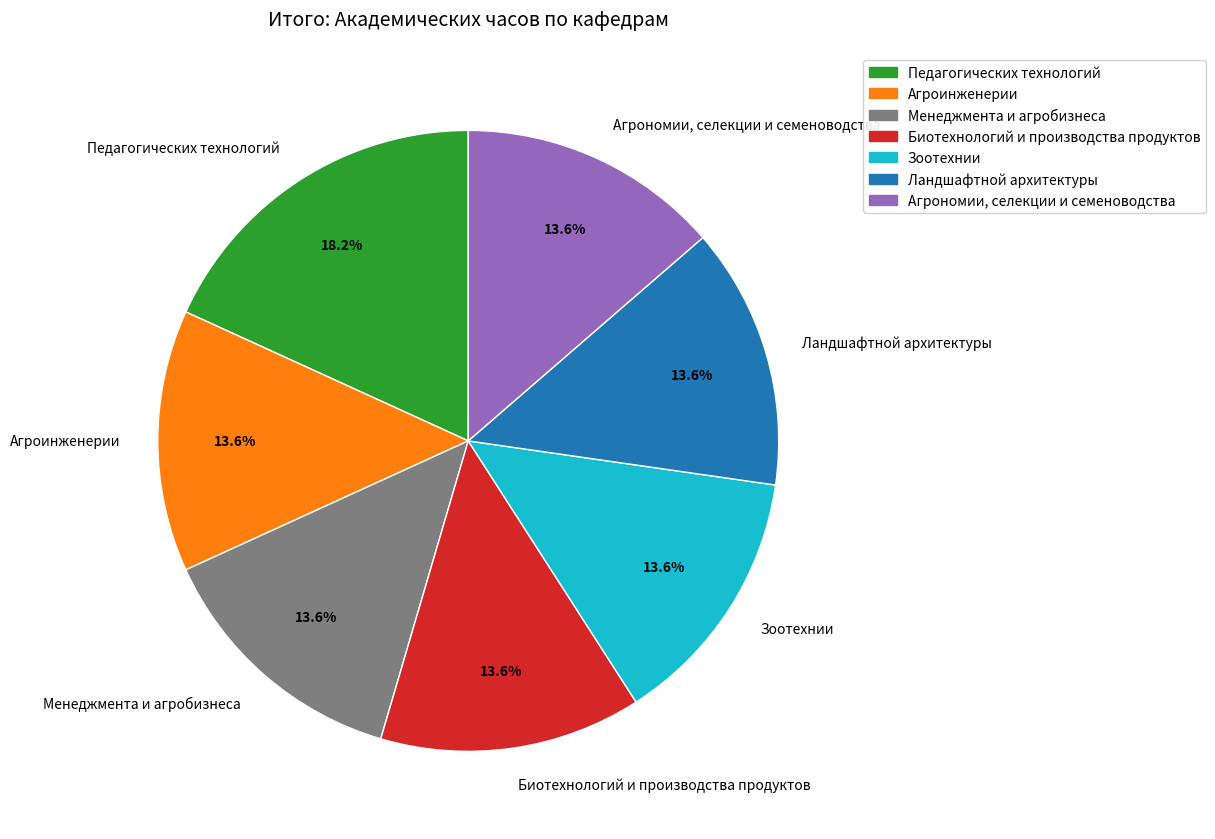

Which category has the biggest portion of the pie?

Педагогических технологий